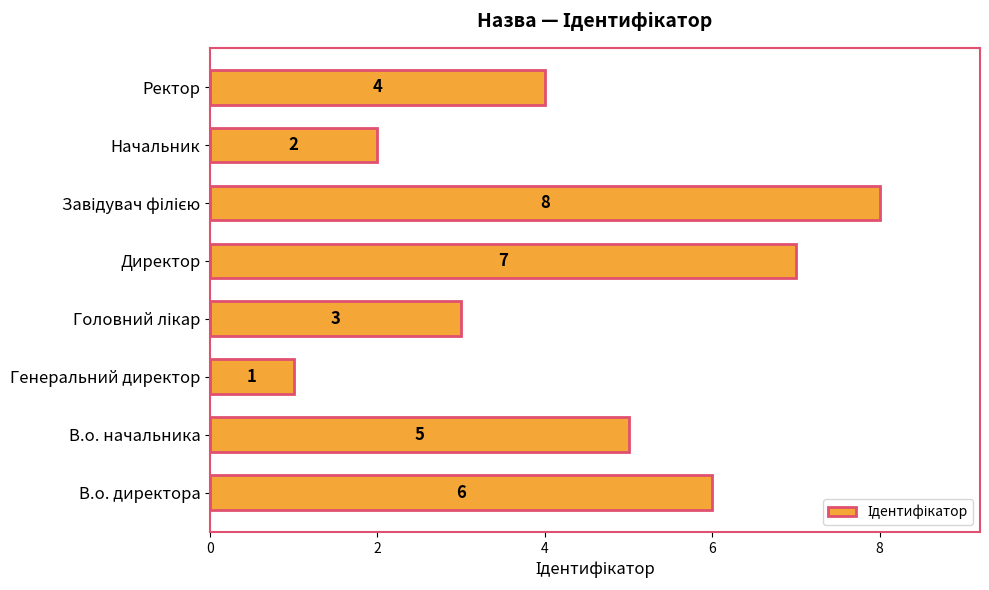

Reading bottom to top, what are all the values shown in this chart?

6	5	1	3	7	8	2	4